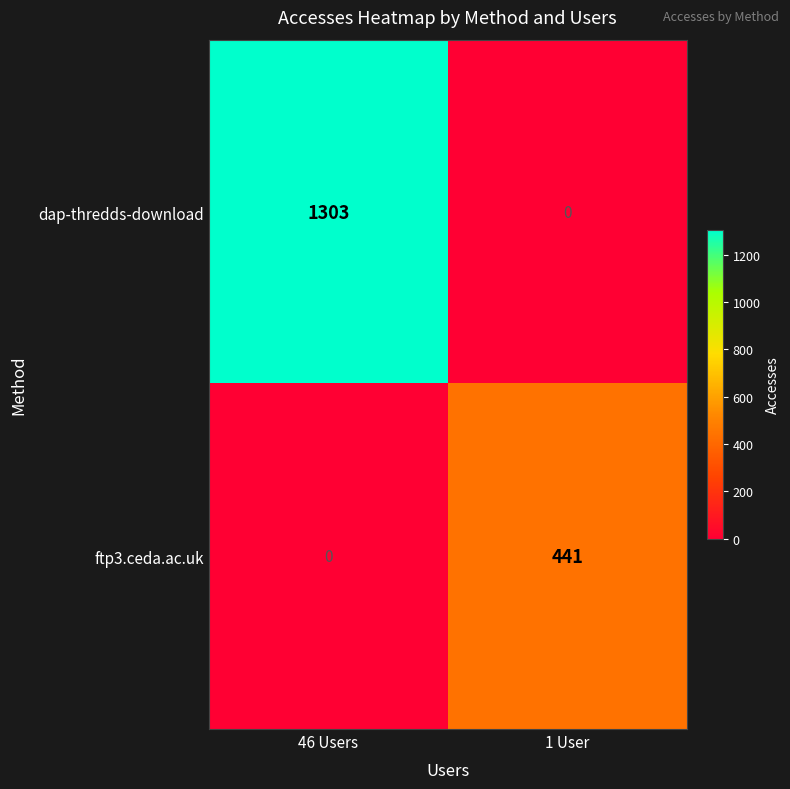

Which series has the largest range (max minus min)?

dap-thredds-download